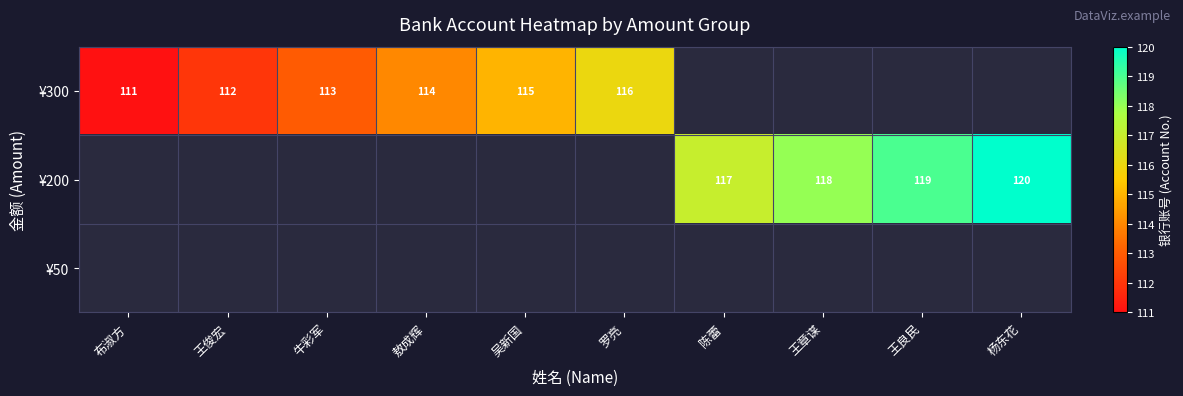

At which category is the sum across all series the highest?

杨东花